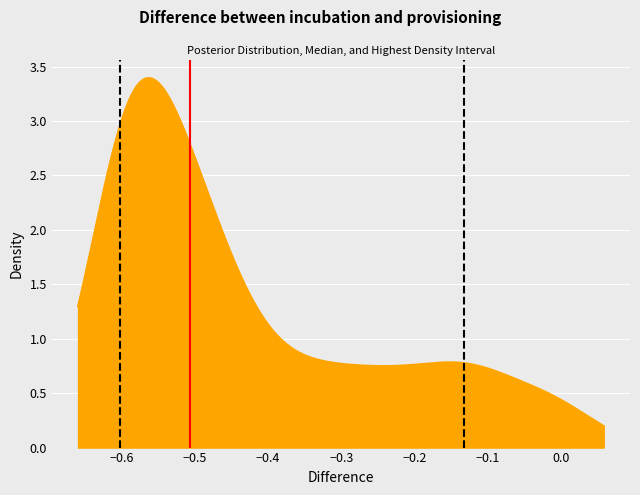

True or false: Median (-0.51) has a value of 1 at −0.6.

False